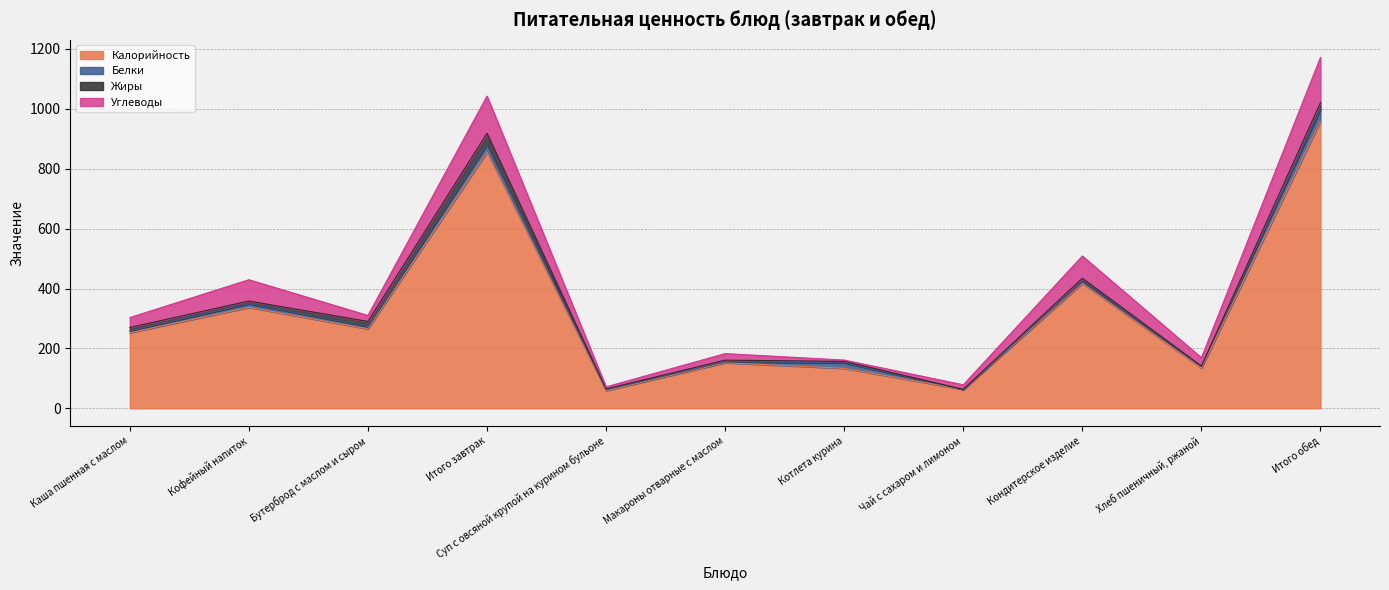

At which label does Белки reach its minimum?

Чай с сахаром и лимоном